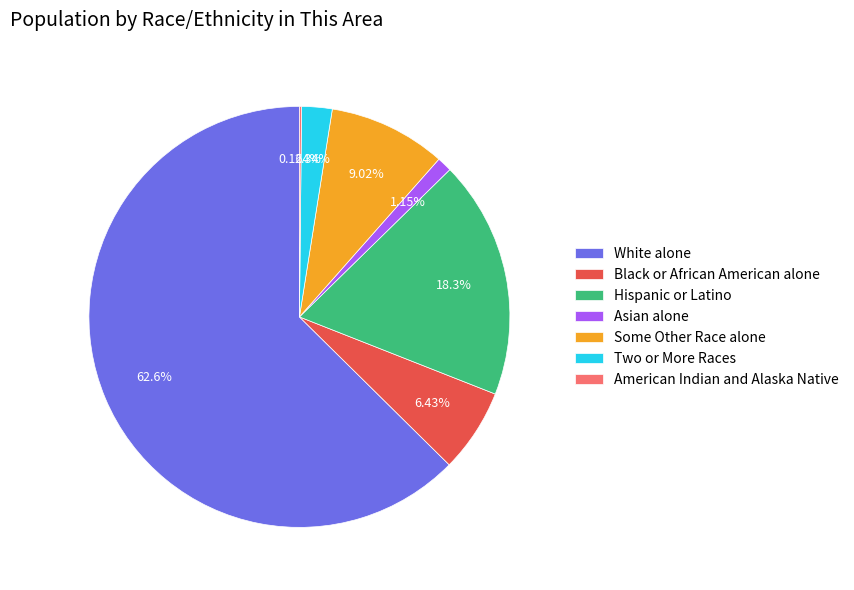

What is the ratio of the value at Hispanic or Latino to the value at White alone?

0.3